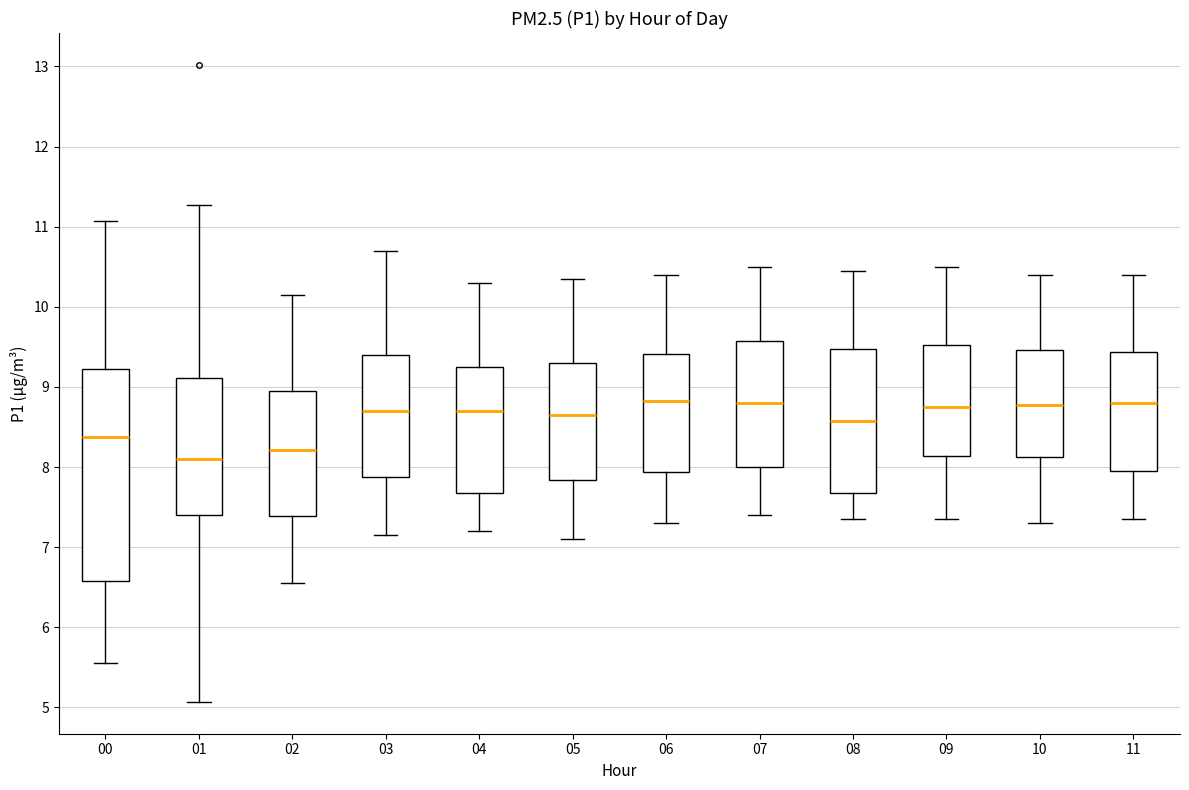

Reading left to right, transcribe this box plot: for each box, give where its median line is, the range the box spans, and where its two whiskers end, as read against the y-axis. The values are not printed on the chart, so give them approximately, as read against the axis.

00: median 8.4, box 6.6 to 9.2, whiskers 5.6 to 11.1
01: median 8.1, box 7.4 to 9.1, whiskers 5.1 to 11.3
02: median 8.2, box 7.4 to 9.0, whiskers 6.6 to 10.2
03: median 8.7, box 7.9 to 9.4, whiskers 7.2 to 10.7
04: median 8.7, box 7.7 to 9.3, whiskers 7.2 to 10.3
05: median 8.7, box 7.8 to 9.3, whiskers 7.1 to 10.4
06: median 8.8, box 7.9 to 9.4, whiskers 7.3 to 10.4
07: median 8.8, box 8.0 to 9.6, whiskers 7.4 to 10.5
08: median 8.6, box 7.7 to 9.5, whiskers 7.4 to 10.5
09: median 8.8, box 8.1 to 9.5, whiskers 7.4 to 10.5
10: median 8.8, box 8.1 to 9.5, whiskers 7.3 to 10.4
11: median 8.8, box 8.0 to 9.4, whiskers 7.4 to 10.4